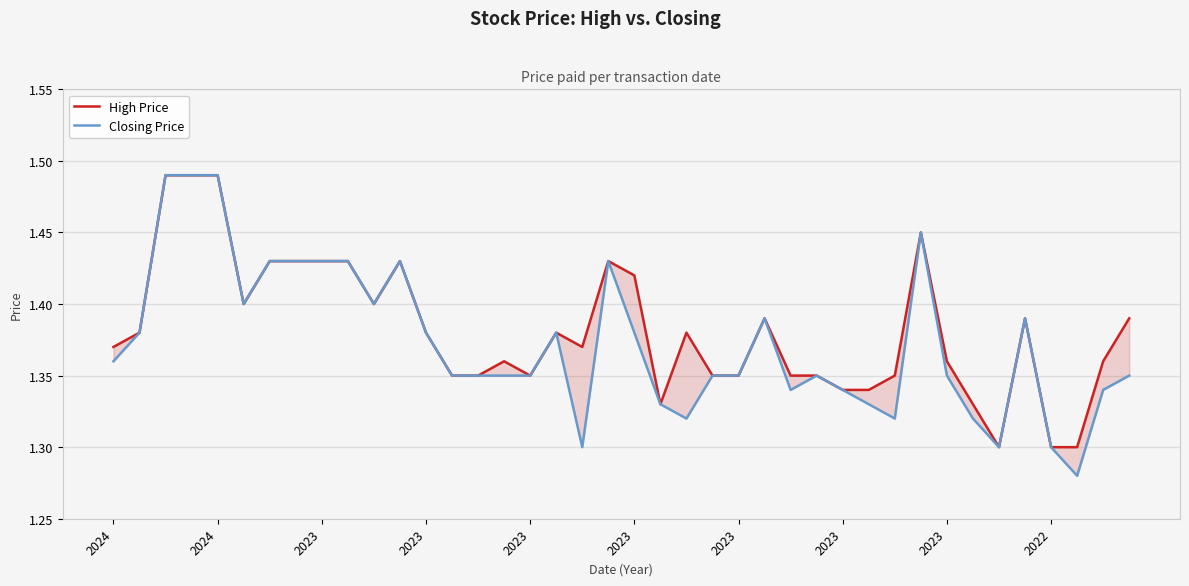

What is the value of the High Price point at the 40th from the left?

1.4